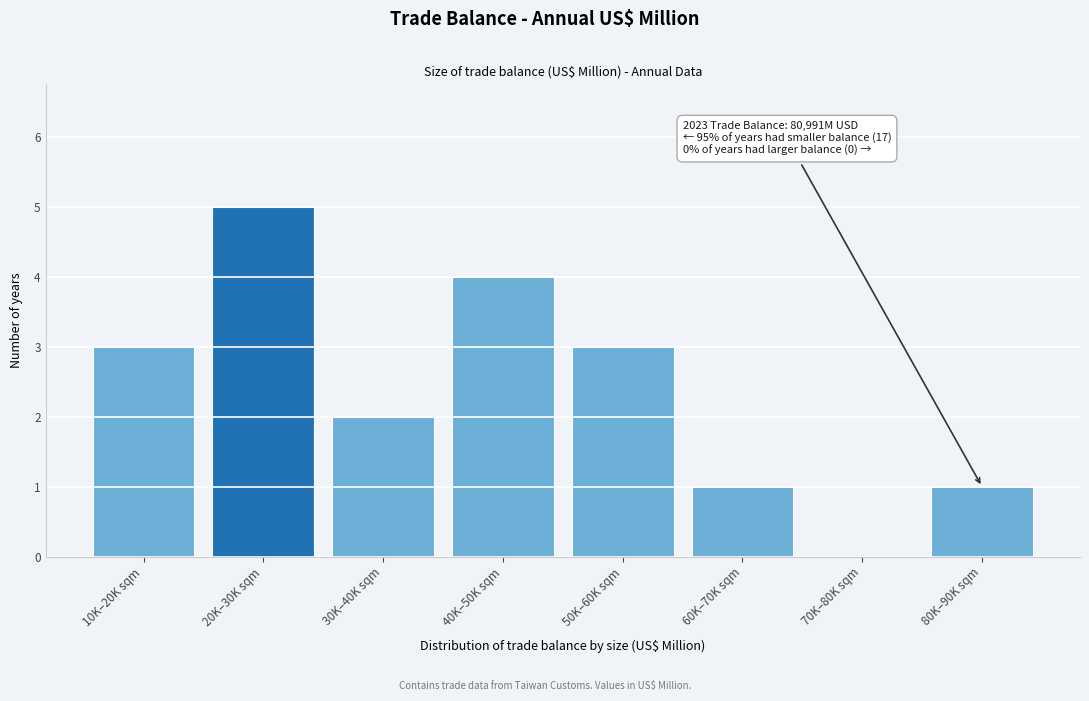

Reading right to left, transcribe all the data shown in this chart.

80K–90K sqm=1	70K–80K sqm=0	60K–70K sqm=1	50K–60K sqm=3	40K–50K sqm=4	30K–40K sqm=2	20K–30K sqm=5	10K–20K sqm=3